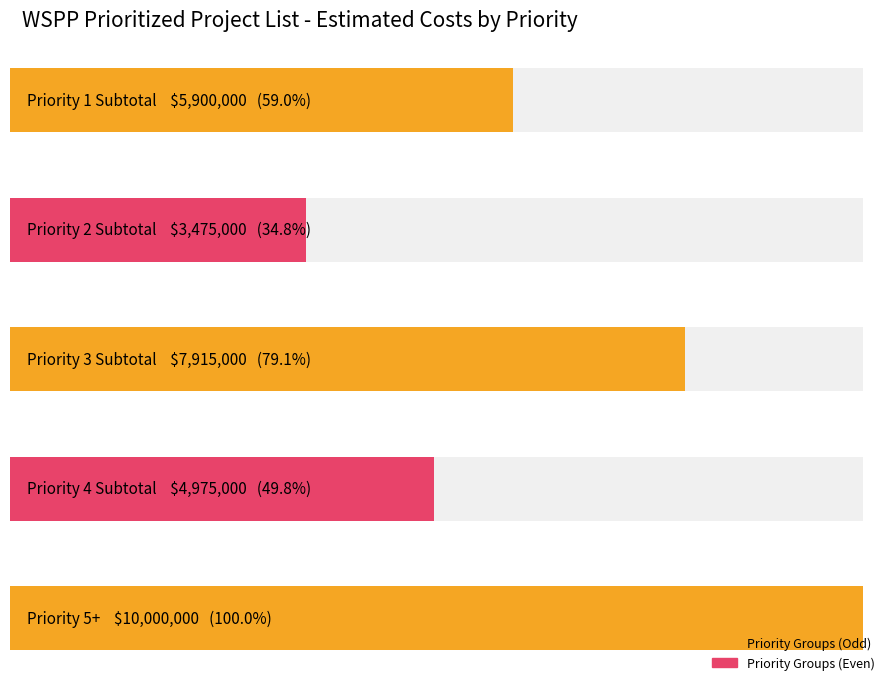

At which category does the chart reach its minimum across all series?

Priority 2 Subtotal